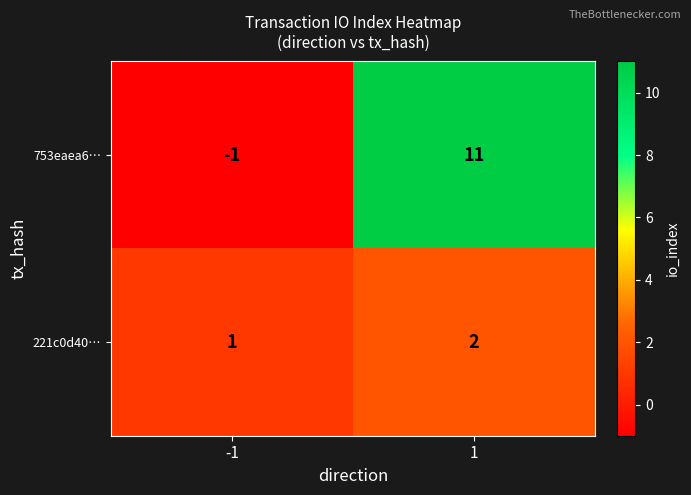

Which series changed the most between -1 and 1?

753eaea6…